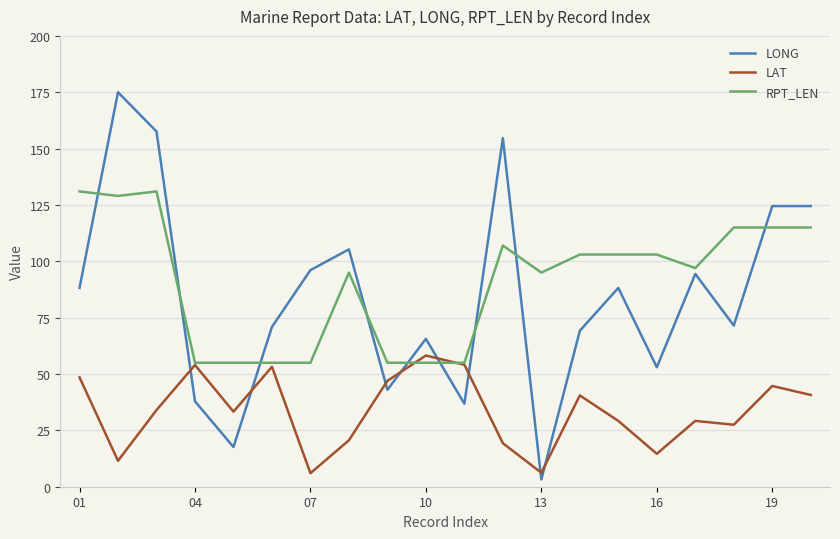

Which series has the largest range (max minus min)?

LONG